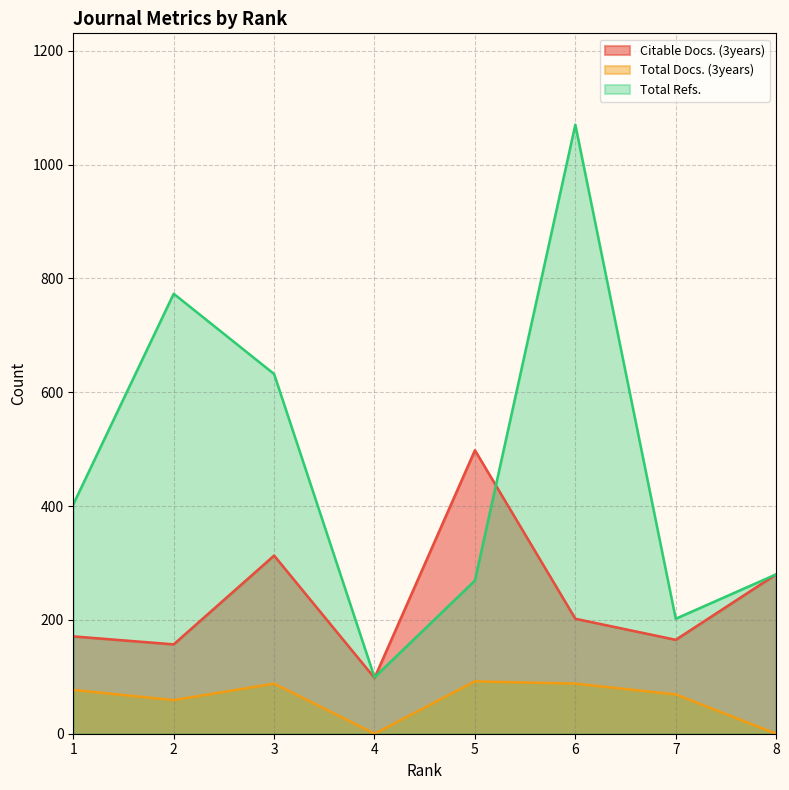

What is the approximate value of Citable Docs. (3years) at 3?

313